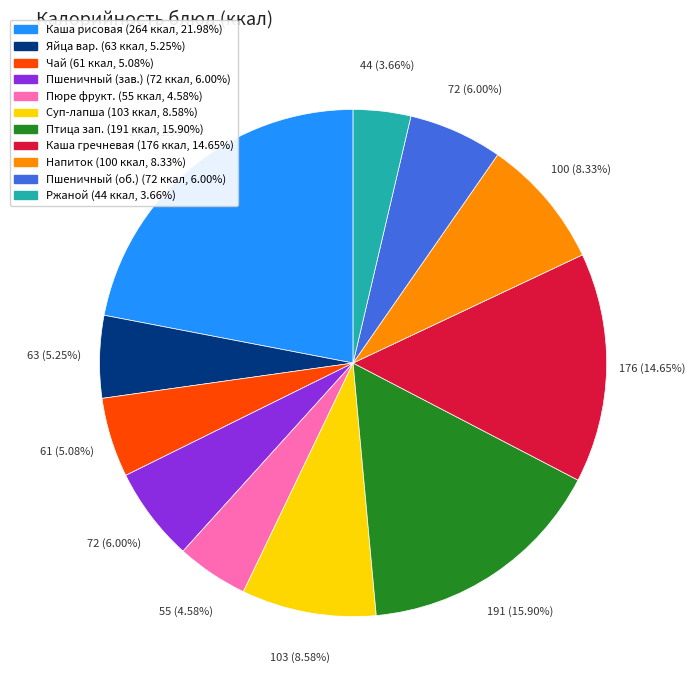

Does any single category account for the majority?

No